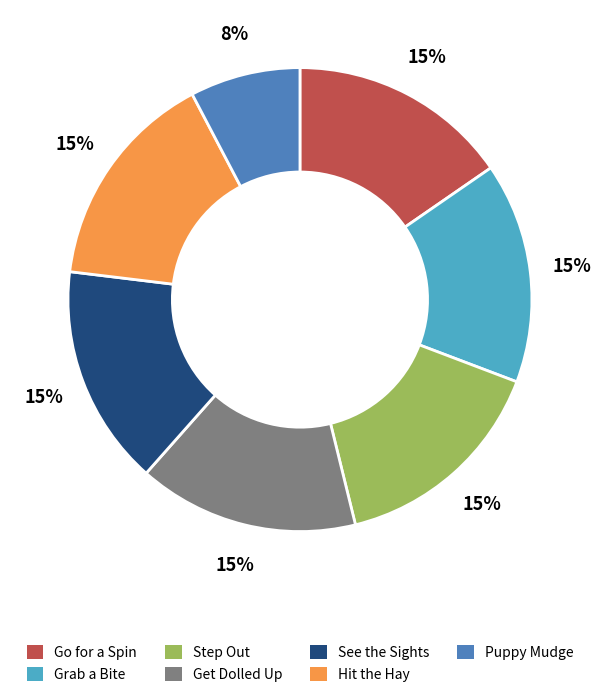

To the nearest percent, what is the average slice percentage?

14%